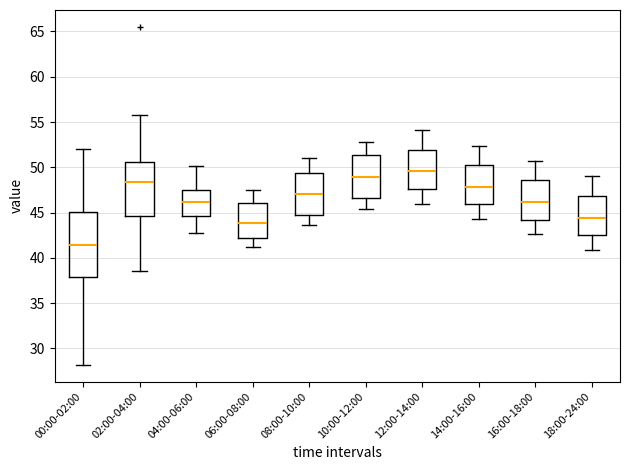

Reading left to right, read every box against the y-axis: the position of its median line, the range the box covers, and the ends of its whiskers. The values are not printed on the chart, so give them approximately, as read against the axis.

00:00-02:00: median 41.5, box 38.0 to 45.0, whiskers 28.0 to 52.0
02:00-04:00: median 48.5, box 44.5 to 50.5, whiskers 38.5 to 56.0
04:00-06:00: median 46.0, box 44.5 to 47.5, whiskers 43.0 to 50.0
06:00-08:00: median 44.0, box 42.5 to 46.0, whiskers 41.0 to 47.5
08:00-10:00: median 47.0, box 44.5 to 49.5, whiskers 43.5 to 51.0
10:00-12:00: median 49.0, box 46.5 to 51.5, whiskers 45.5 to 53.0
12:00-14:00: median 49.5, box 47.5 to 52.0, whiskers 46.0 to 54.0
14:00-16:00: median 48.0, box 46.0 to 50.5, whiskers 44.5 to 52.5
16:00-18:00: median 46.0, box 44.0 to 48.5, whiskers 42.5 to 50.5
18:00-24:00: median 44.5, box 42.5 to 47.0, whiskers 41.0 to 49.0